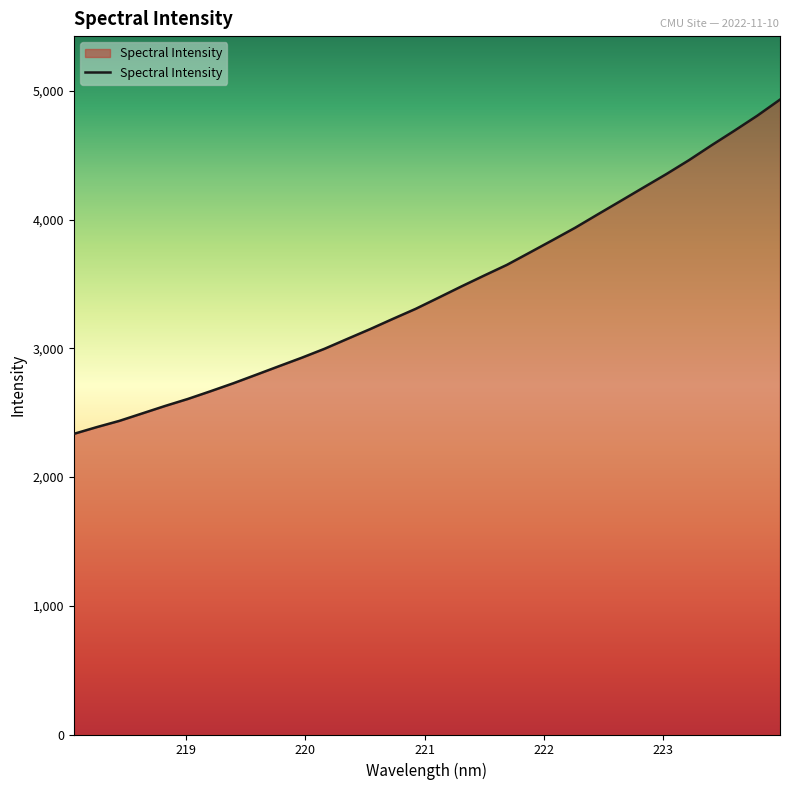

What is the greatest value displayed?

4931.9